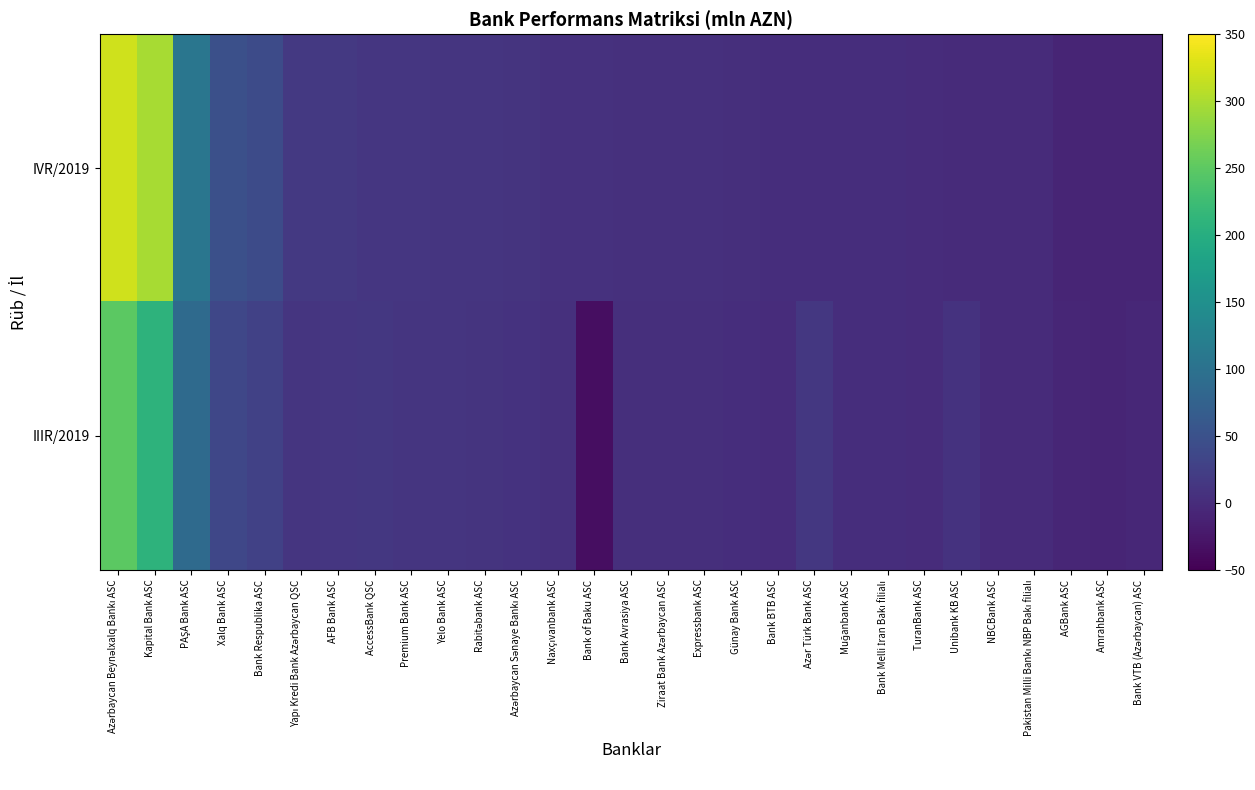

Reading left to right, transcribe all the data shown in this chart.

IVR/2019: Azərbaycan Beynəlxalq Bankı ASC=321.5	Kapital Bank ASC=298.1	PAŞA Bank ASC=107.1	Xalq Bank ASC=47.8	Bank Respublika ASC=40.7	Yapı Kredi Bank Azərbaycan QSC=16.3	AFB Bank ASC=15.9	AccessBank QSC=13.7	Premium Bank ASC=13.0	Yelo Bank ASC=11.7	Rabitəbank ASC=11.5	Azərbaycan Sənaye Bankı ASC=9.8	Naxçıvanbank ASC=7.6	Bank of Baku ASC=7.3	Bank Avrasiya ASC=5.4	Ziraat Bank Azərbaycan ASC=4.9	Expressbank ASC=4.8	Günay Bank ASC=3.3	Bank BTB ASC=2.7	Azər Türk Bank ASC=2.5	Muğanbank ASC=2.0	Bank Melli İran Bakı filialı=1.7	TuranBank ASC=1.1	Unibank KB ASC=-0.2	NBCBank ASC=-0.4	Pakistan Milli Bankı NBP Bakı filialı=-0.4	AGBank ASC=-8.2	Amrahbank ASC=-8.4	Bank VTB (Azərbaycan) ASC=-8.9
IIIR/2019: Azərbaycan Beynəlxalq Bankı ASC=249.7	Kapital Bank ASC=208.5	PAŞA Bank ASC=88.8	Xalq Bank ASC=35.0	Bank Respublika ASC=27.3	Yapı Kredi Bank Azərbaycan QSC=11.8	AFB Bank ASC=12.7	AccessBank QSC=14.2	Premium Bank ASC=12.4	Yelo Bank ASC=12.3	Rabitəbank ASC=10.5	Azərbaycan Sənaye Bankı ASC=8.7	Naxçıvanbank ASC=4.8	Bank of Baku ASC=-35.3	Bank Avrasiya ASC=4.2	Ziraat Bank Azərbaycan ASC=3.9	Expressbank ASC=3.8	Günay Bank ASC=1.8	Bank BTB ASC=1.3	Azər Türk Bank ASC=14.1	Muğanbank ASC=3.0	Bank Melli İran Bakı filialı=1.7	TuranBank ASC=0.7	Unibank KB ASC=9.3	NBCBank ASC=-0.9	Pakistan Milli Bankı NBP Bakı filialı=-0.3	AGBank ASC=-6.7	Amrahbank ASC=-8.2	Bank VTB (Azərbaycan) ASC=-5.4